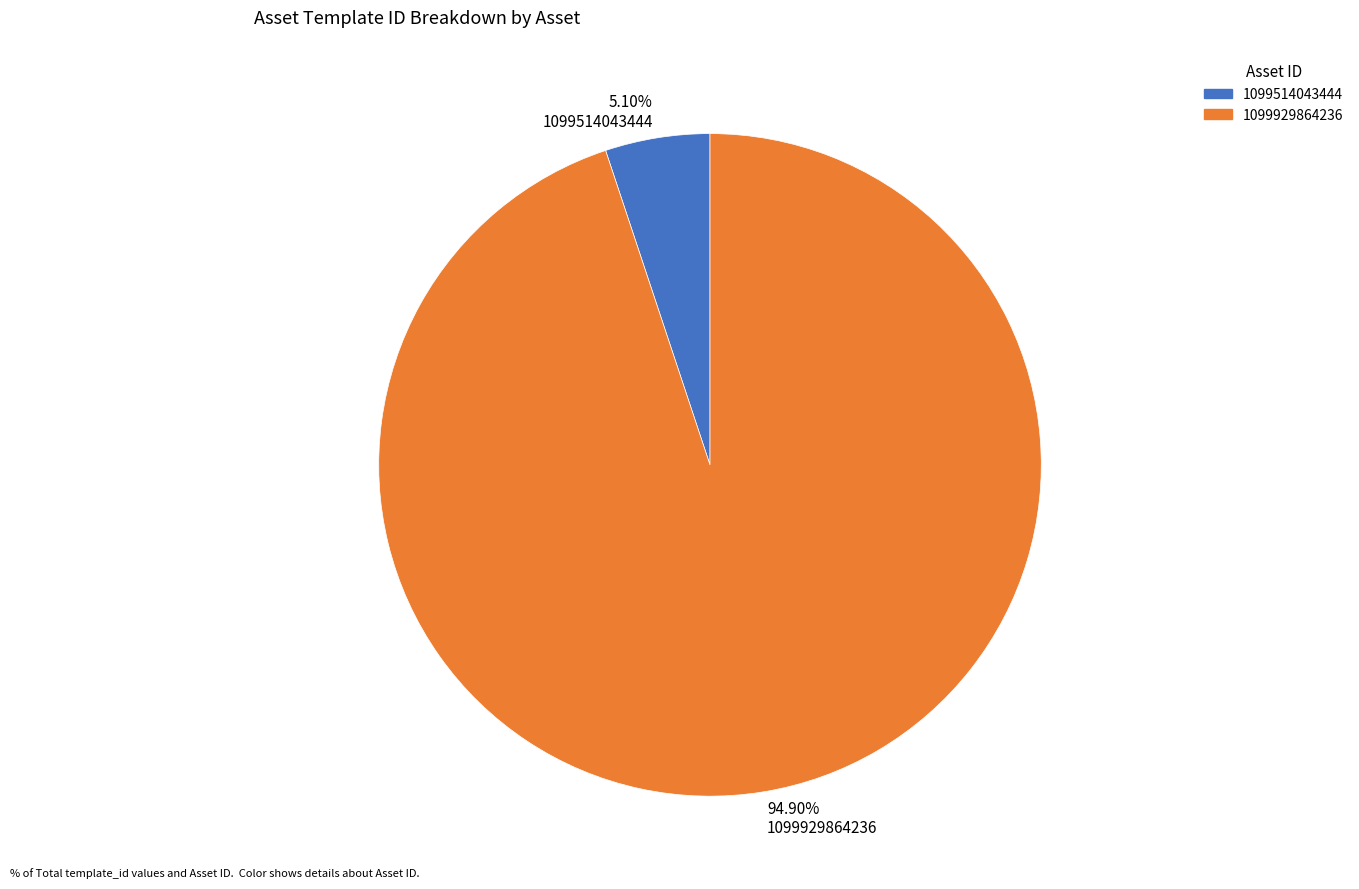

What is the ratio of the value at 94.90% 1099929864236 to the value at 5.10% 1099514043444?

18.6